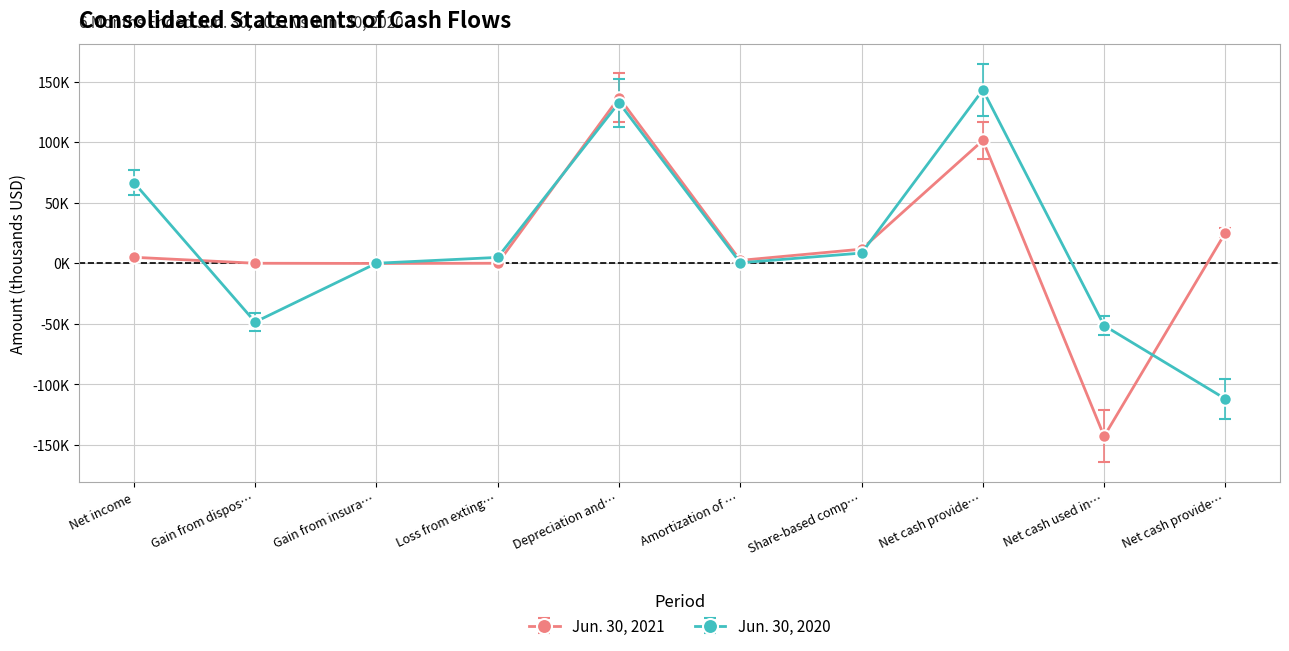

Rank the series by their maximum value, from highest to lowest.

Jun. 30, 2020, Jun. 30, 2021